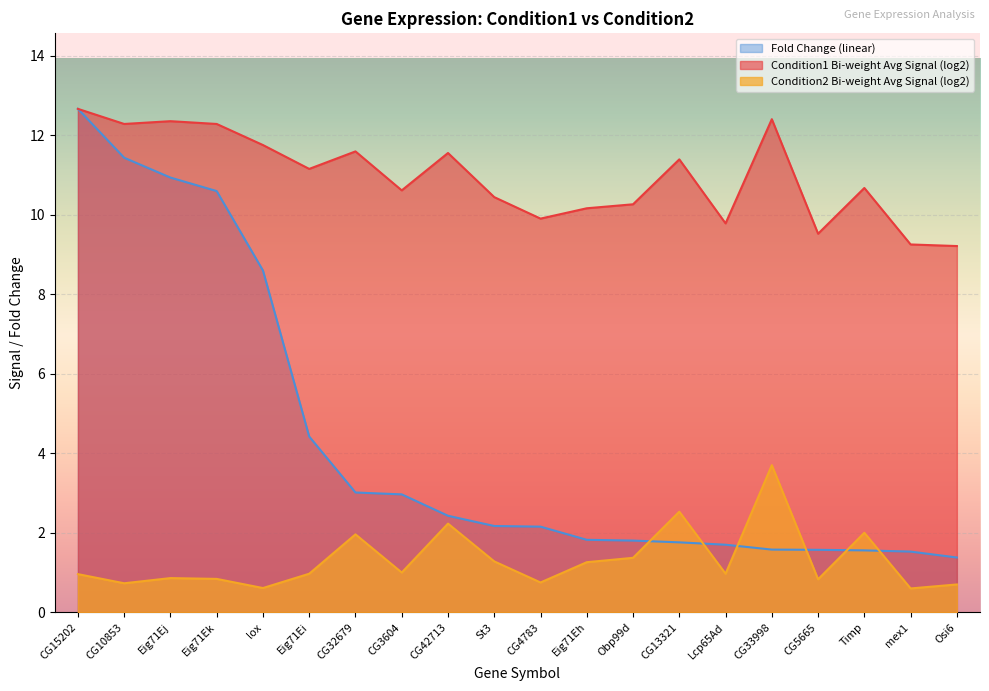

What is the approximate value of Fold Change (linear) at Obp99d?

1.8